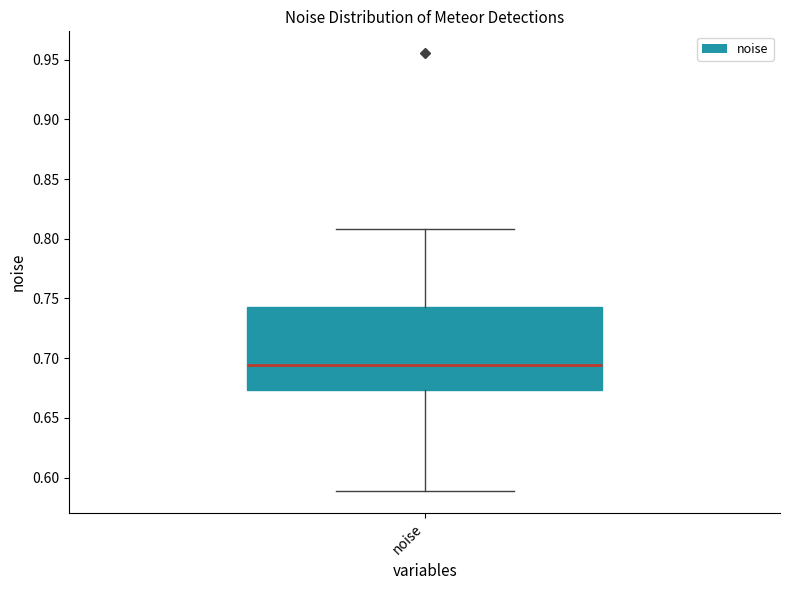

Transcribe this box plot: give where the median line is, the range the box spans, and where the two whiskers end, as read against the y-axis. The values are not printed on the chart, so give them approximately, as read against the axis.

median 0.695, box 0.675 to 0.740, whiskers 0.590 to 0.810